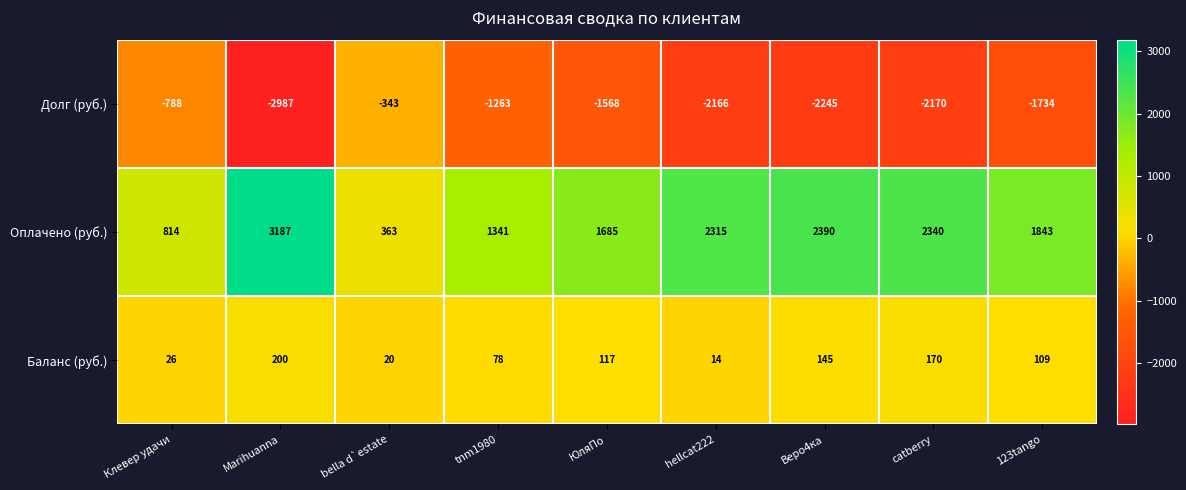

How many distinct data groups are displayed?

3